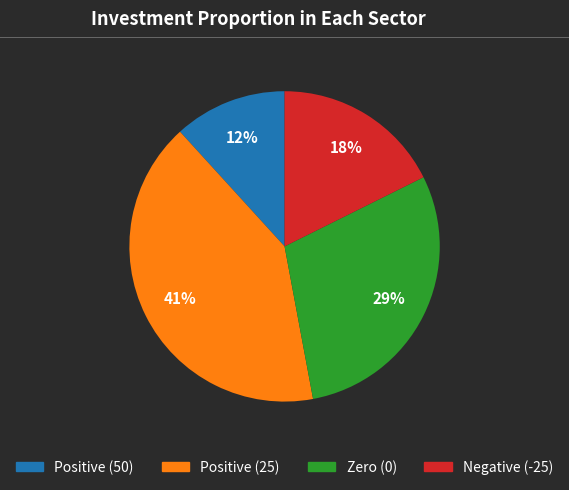

Does any single category account for the majority?

No